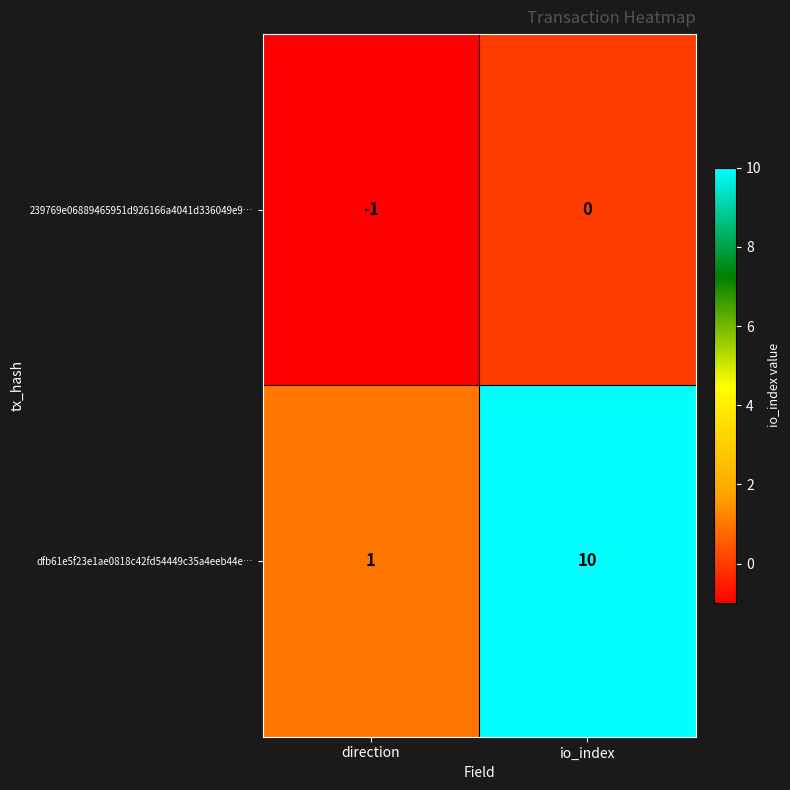

Which series has the widest spread of values?

dfb61e5f23e1ae0818c42fd54449c35a4eeb44e…